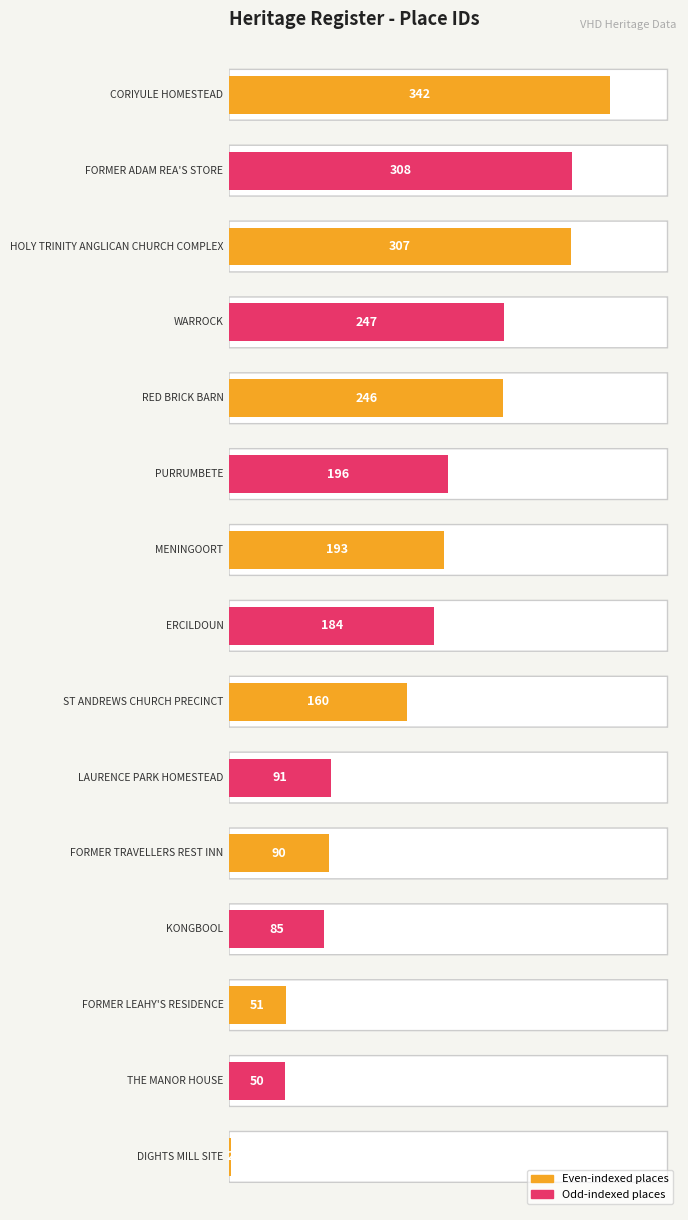

Reading left to right, extract all data points from this chart.

2	50	51	85	90	91	160	184	193	196	246	247	307	308	342